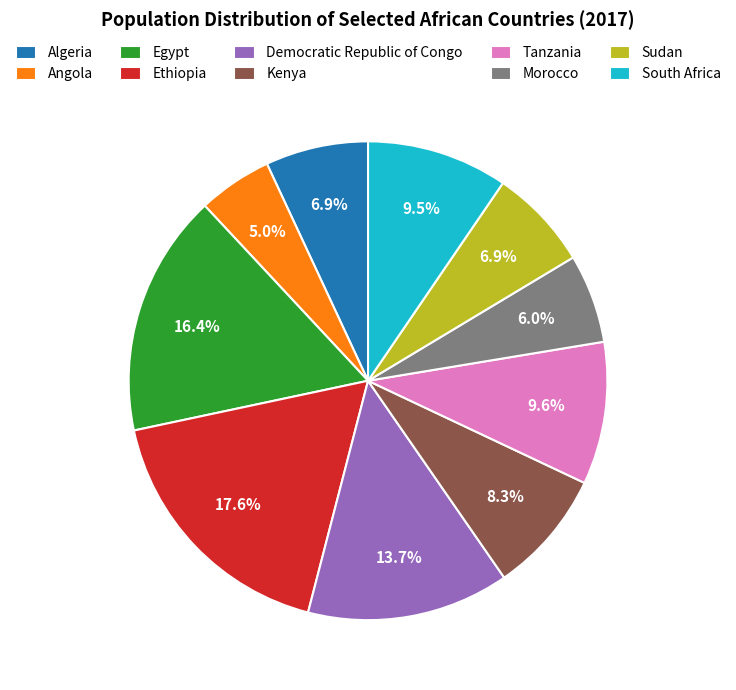

Is it true that Ethiopia is 6% of the pie?

False